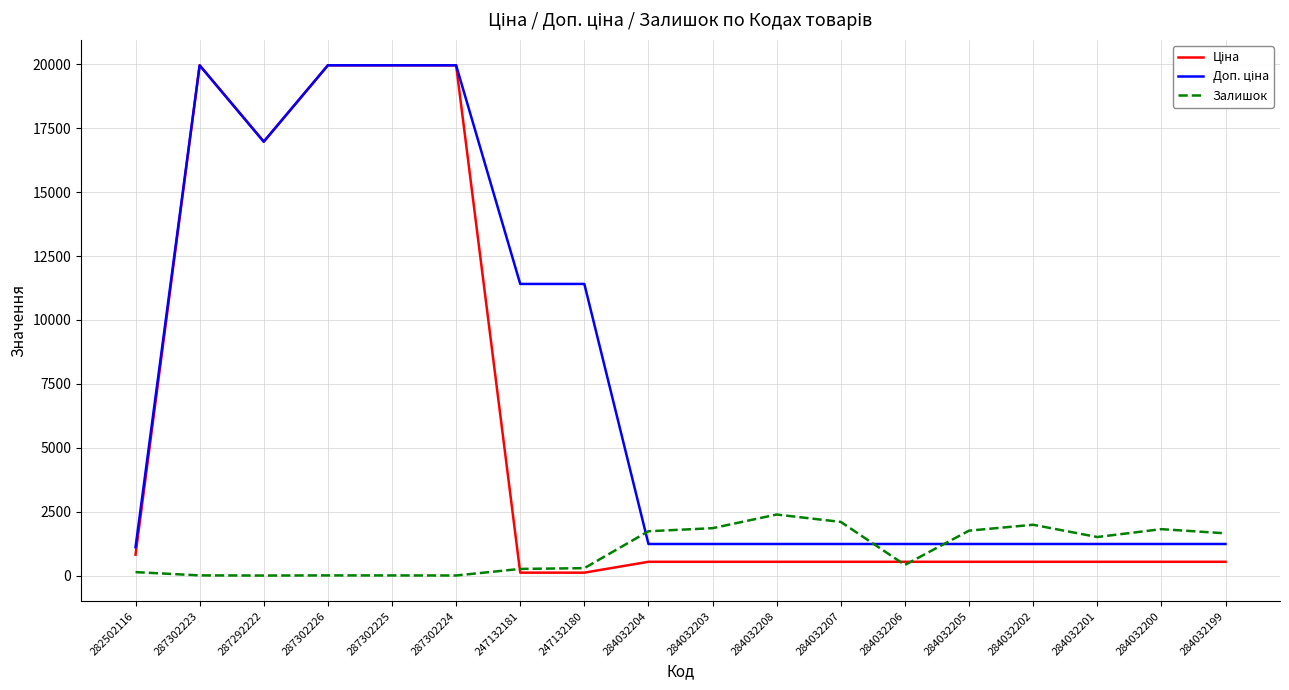

The Залишок series shows 260.0 at 247132181. True or false?

True